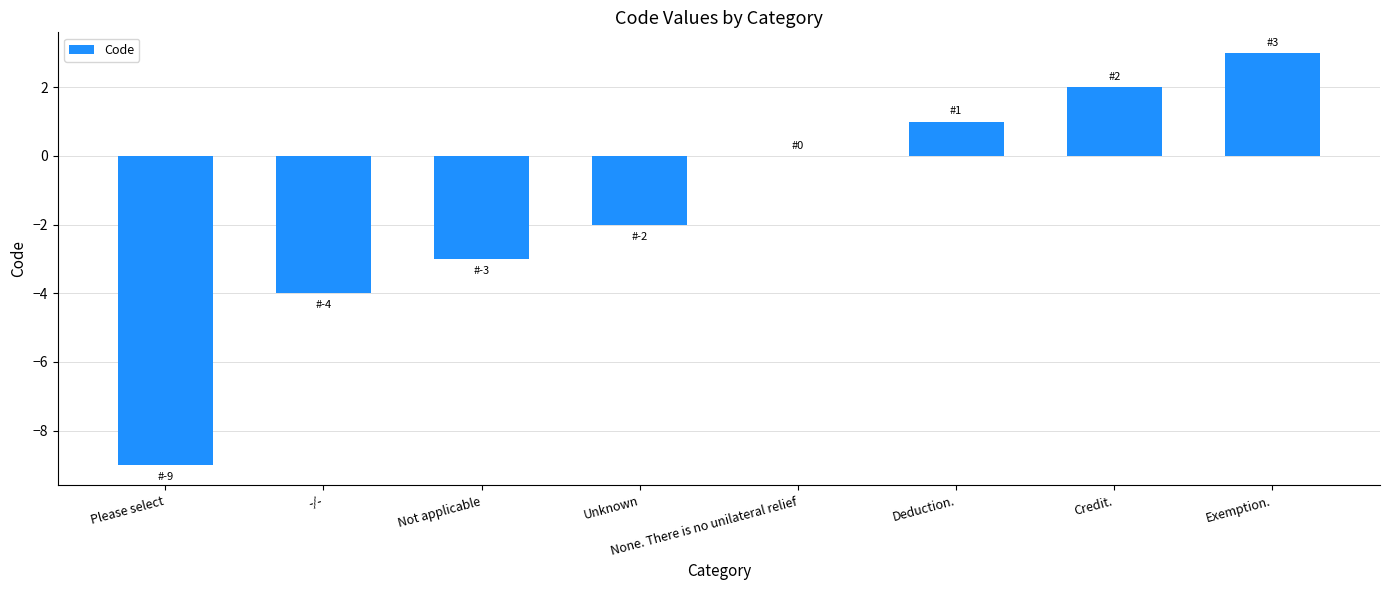

What is the sum of all values?

-12